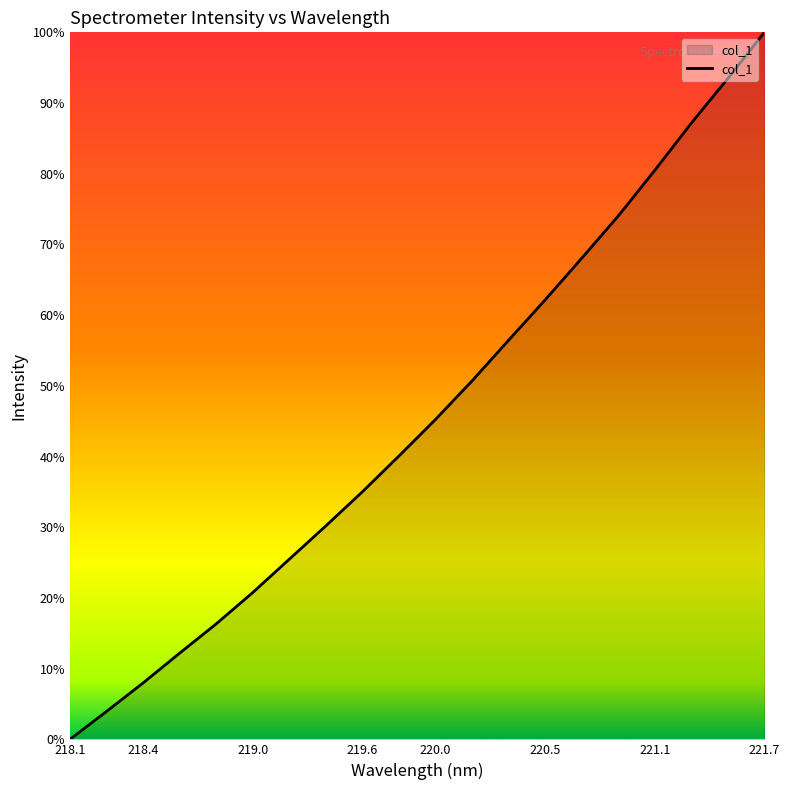

True or false: the data has more than 1 interior local peaks.

False